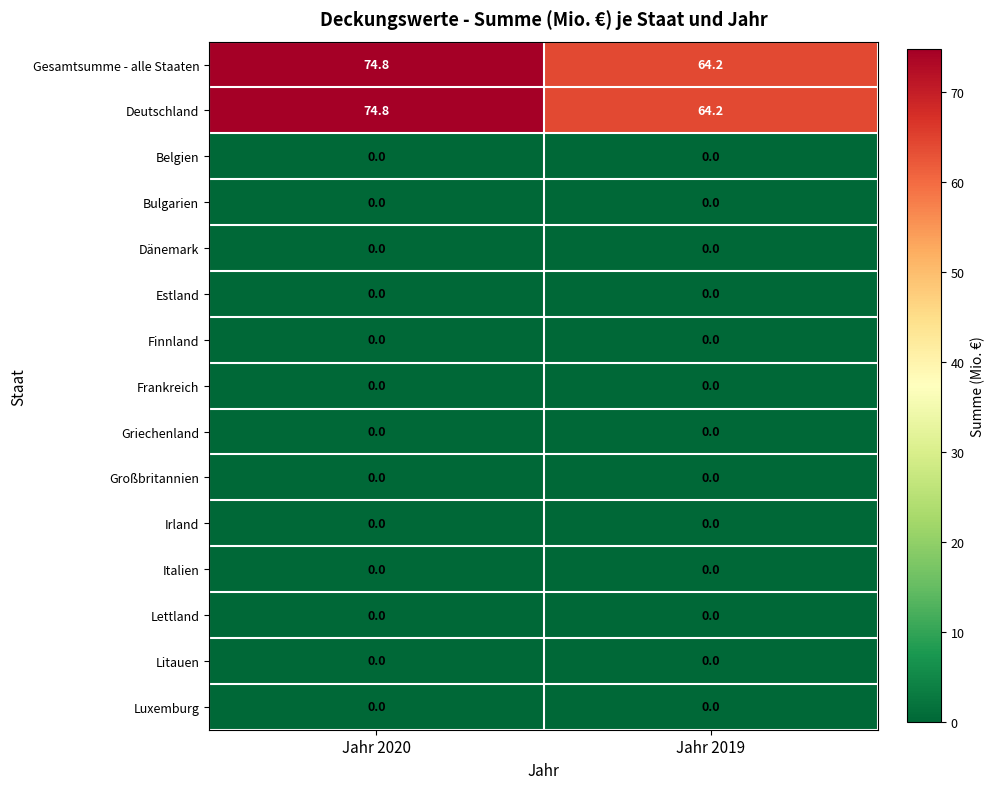

Reading right to left, what are all the values shown in this chart?

Gesamtsumme - alle Staaten: 64.2	74.8
Deutschland: 64.2	74.8
Belgien: 0.0	0.0
Bulgarien: 0.0	0.0
Dänemark: 0.0	0.0
Estland: 0.0	0.0
Finnland: 0.0	0.0
Frankreich: 0.0	0.0
Griechenland: 0.0	0.0
Großbritannien: 0.0	0.0
Irland: 0.0	0.0
Italien: 0.0	0.0
Lettland: 0.0	0.0
Litauen: 0.0	0.0
Luxemburg: 0.0	0.0